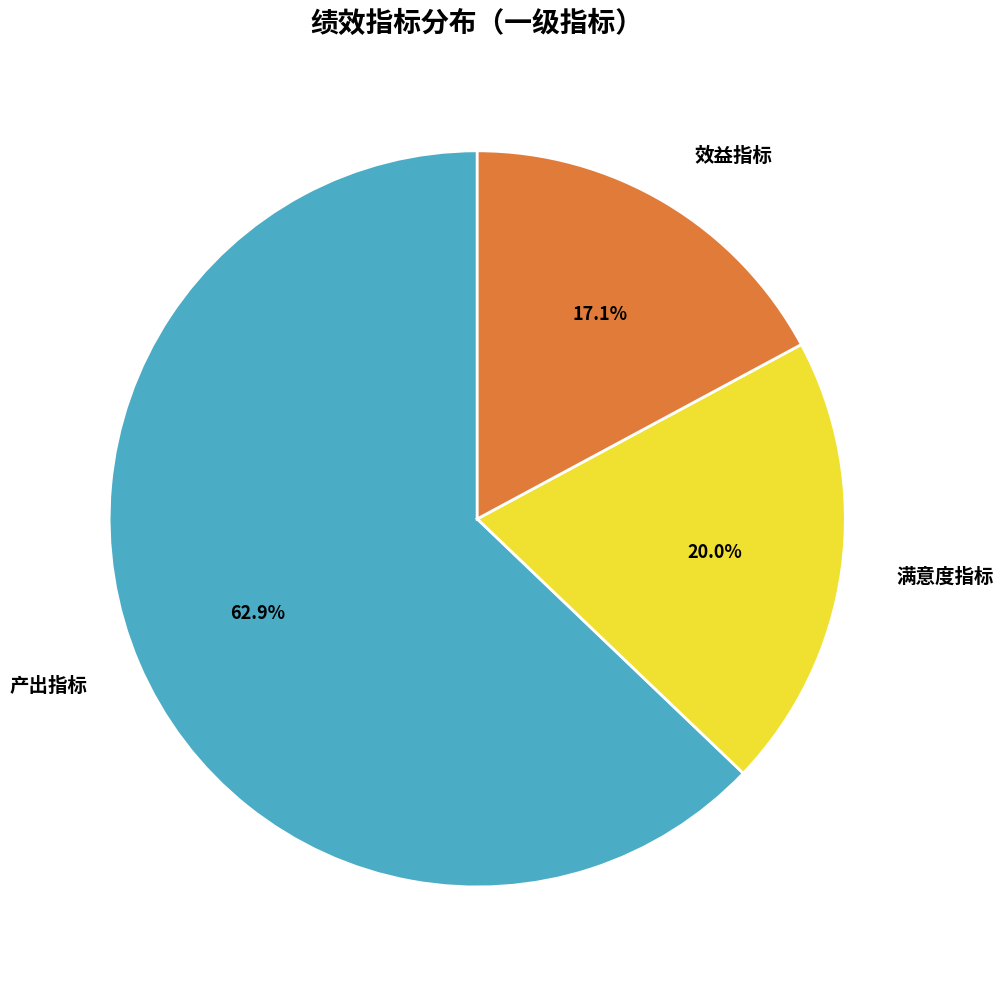

To the nearest percent, what percentage of the pie is 产出指标?

63%